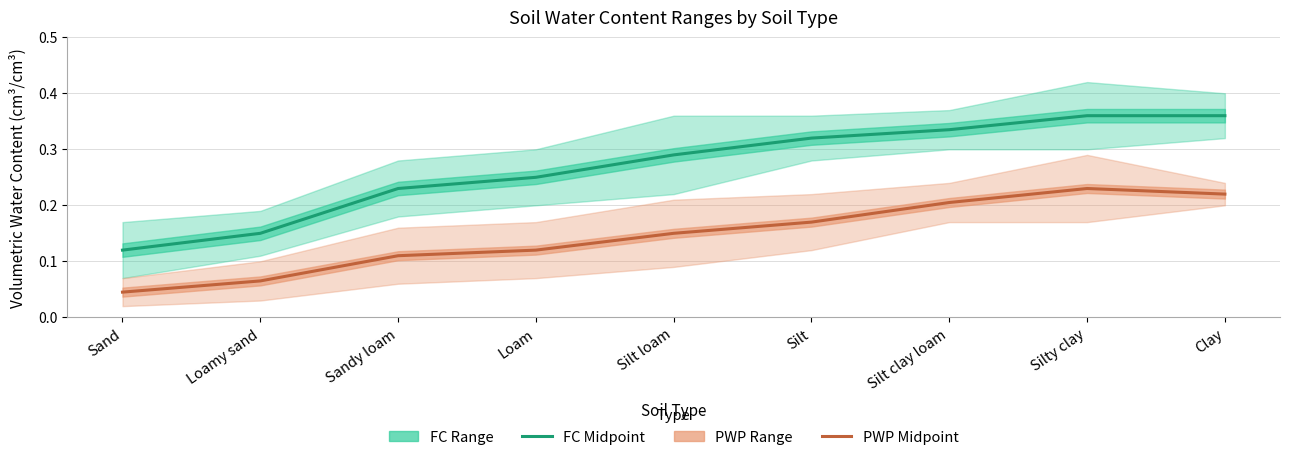

Count the number of categories in the chart.

9